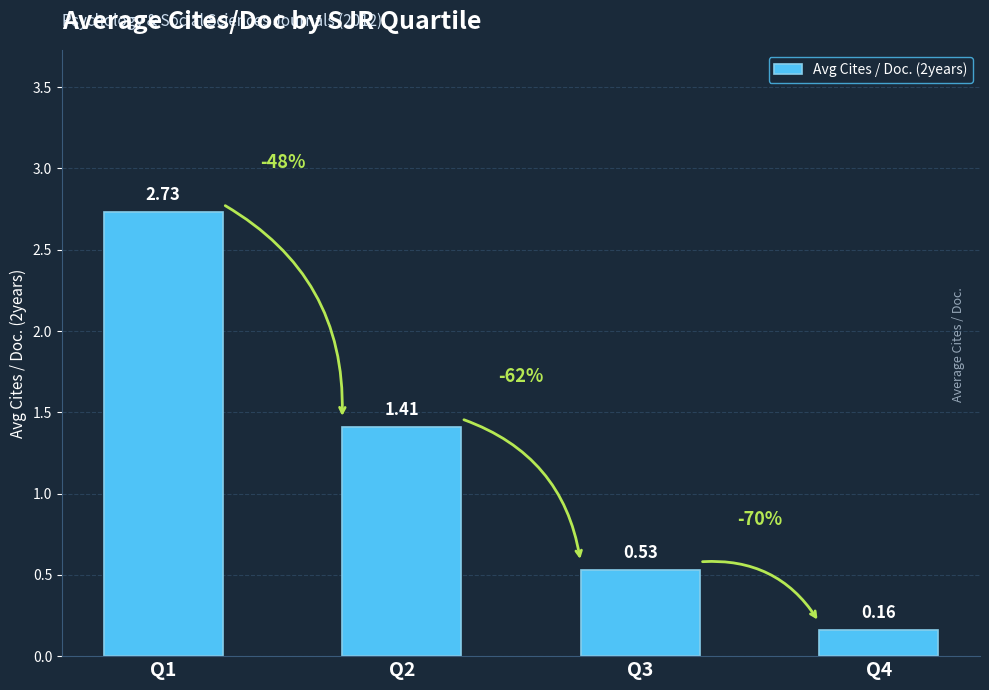

Rank the categories by value from lowest to highest.

Q4, Q3, Q2, Q1